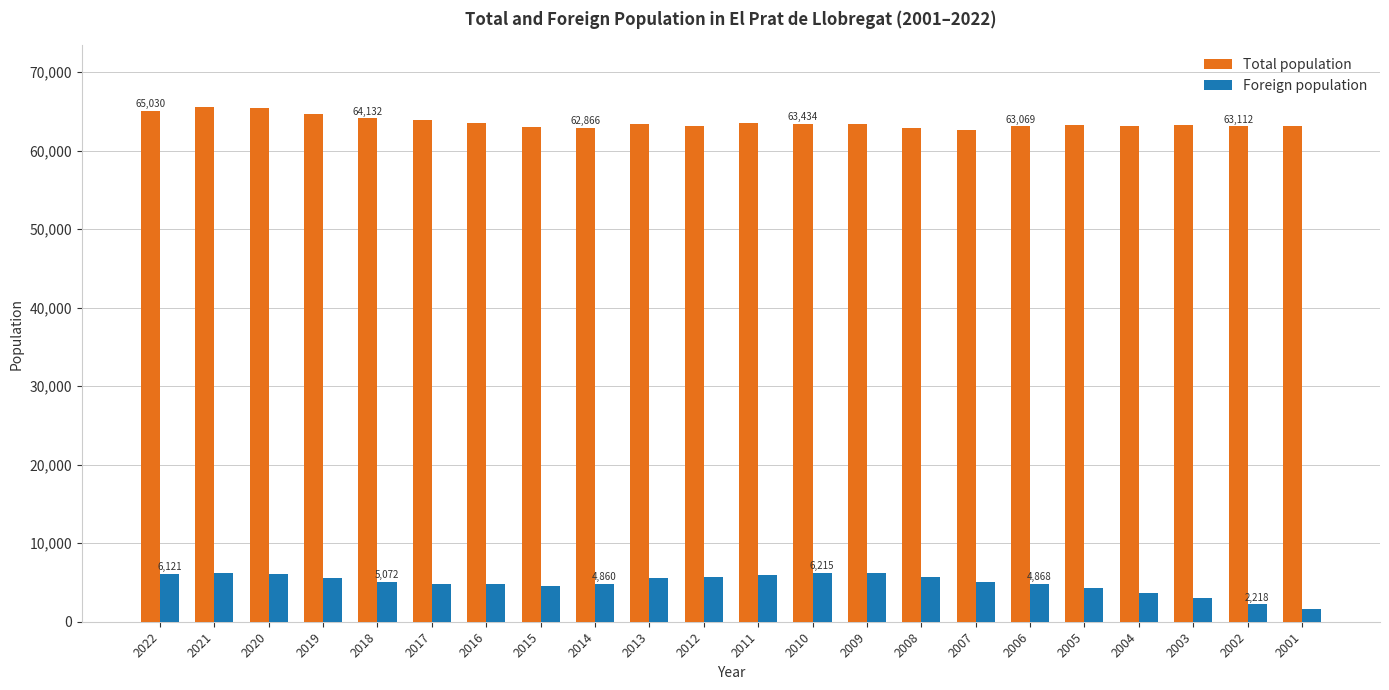

What is the value of the Foreign population bar at the 8th from the left?

4559